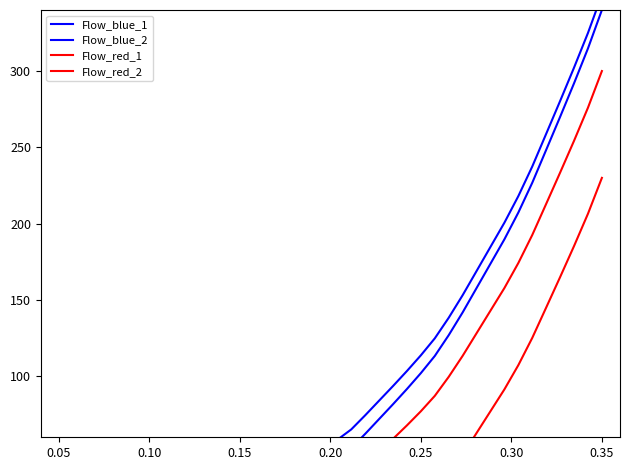

Where is the first local minimum for Flow_red_2?

0.20